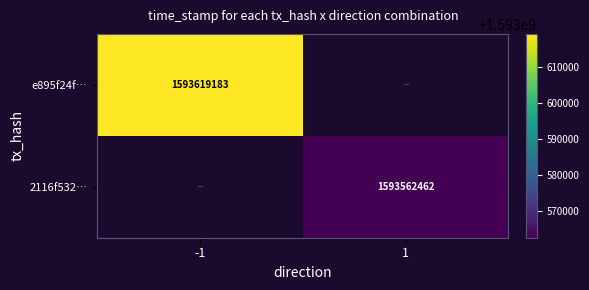

At how many categories does at least one series exceed 1593585110?

1